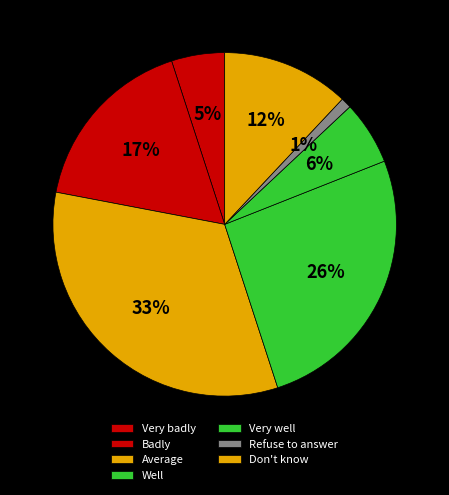

Which slice is the largest?

Average